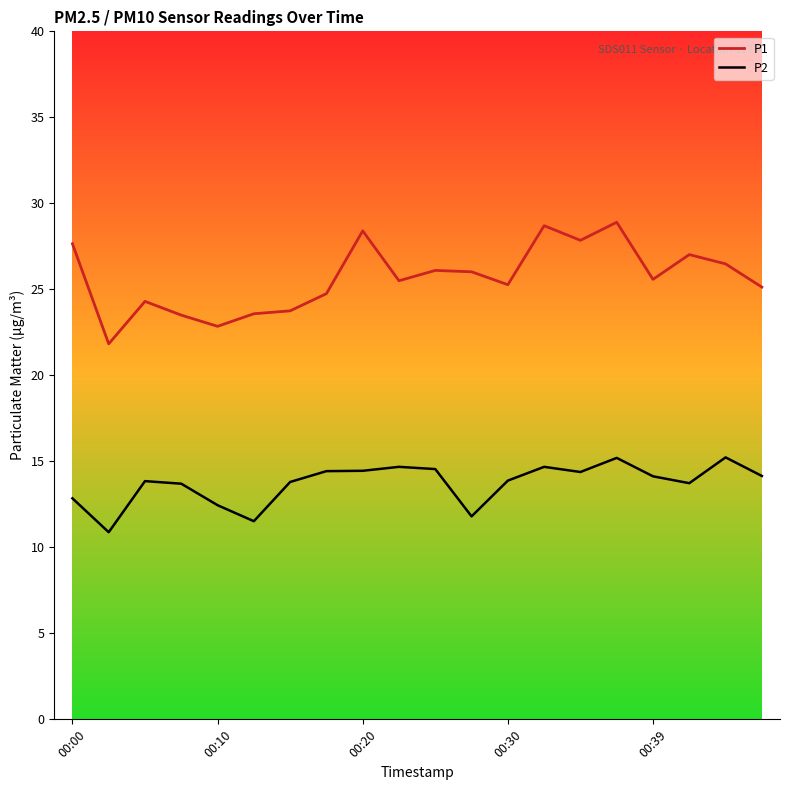

Rank the series by their maximum value, from highest to lowest.

P1, P2